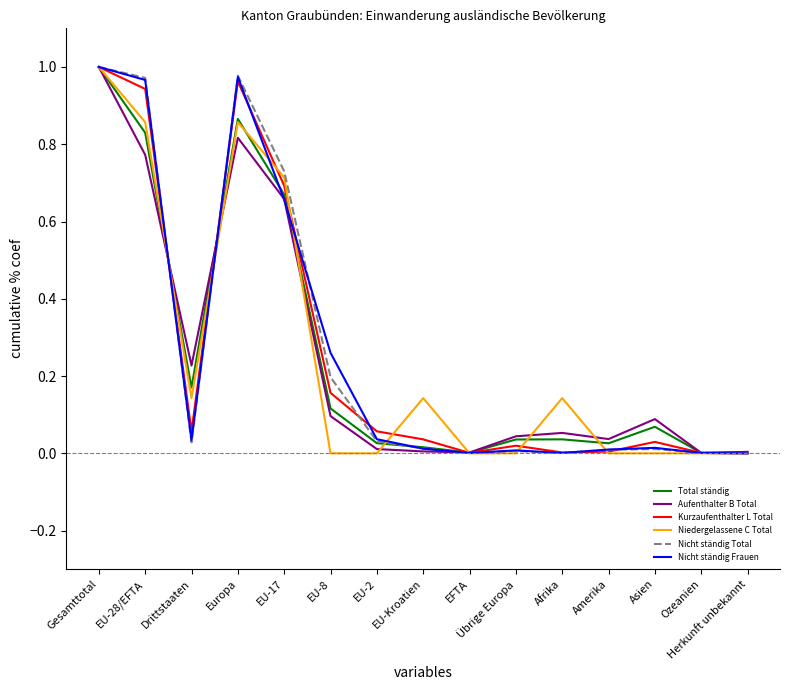

Does the chart display data point markers on the line(s)?

No